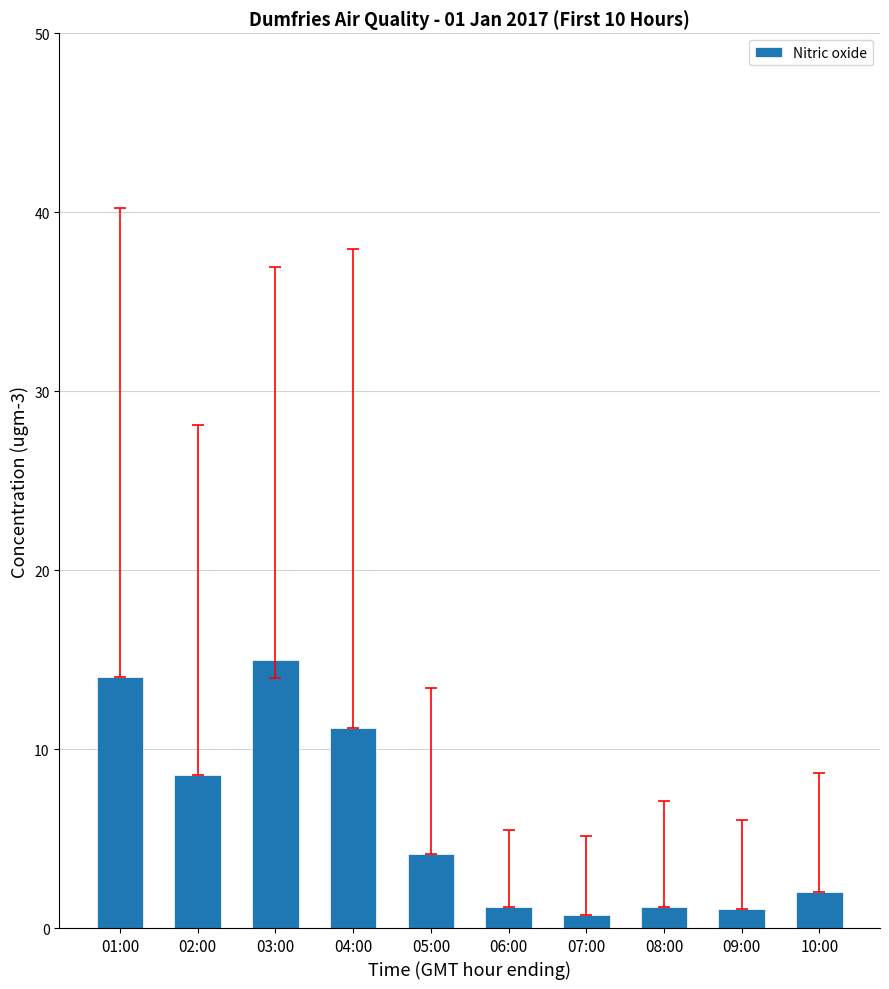

The chart shows a value of 0.7 at 07:00. True or false?

True